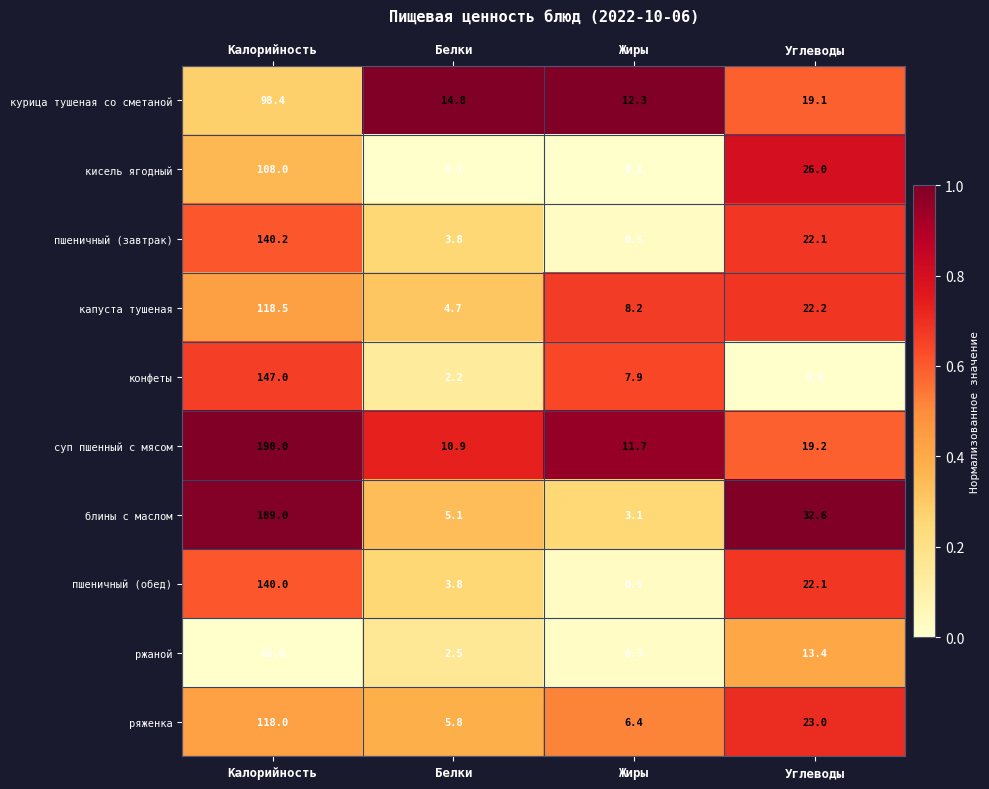

What is the lowest value of the суп пшенный с мясом series?

10.9